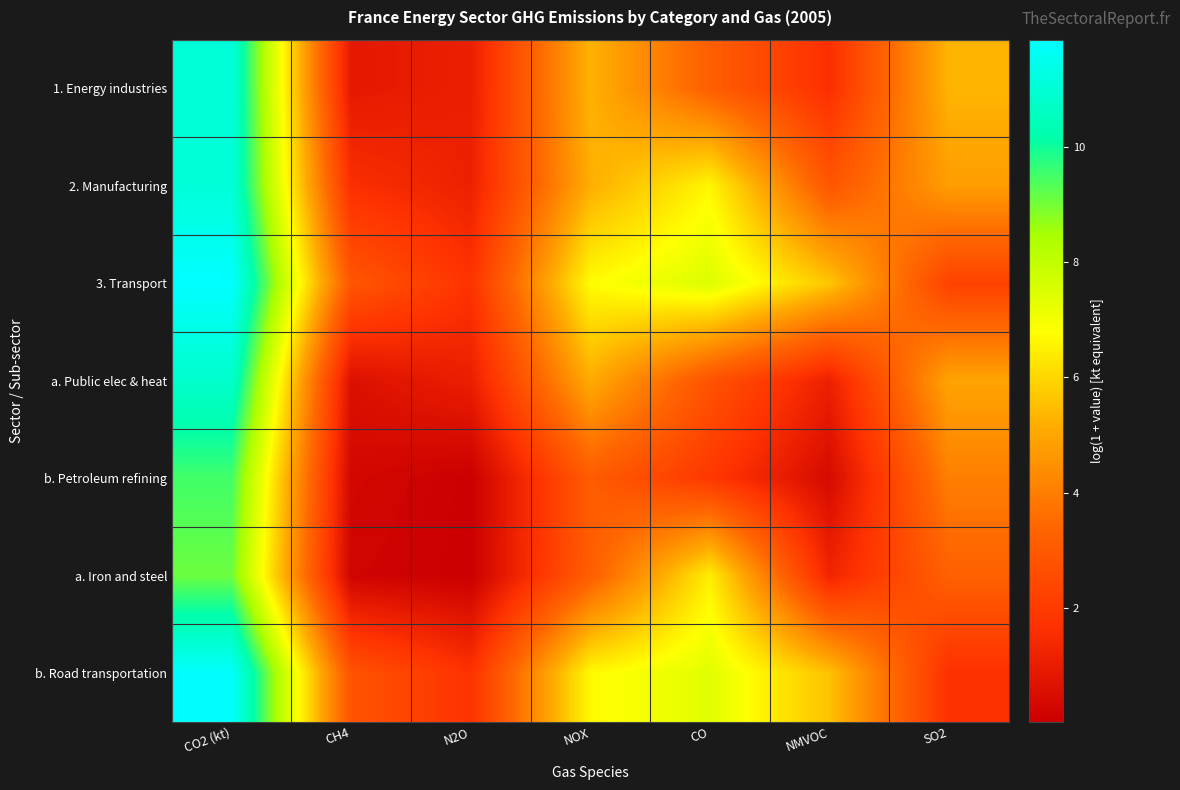

At which category is the sum across all series the highest?

CO2 (kt)